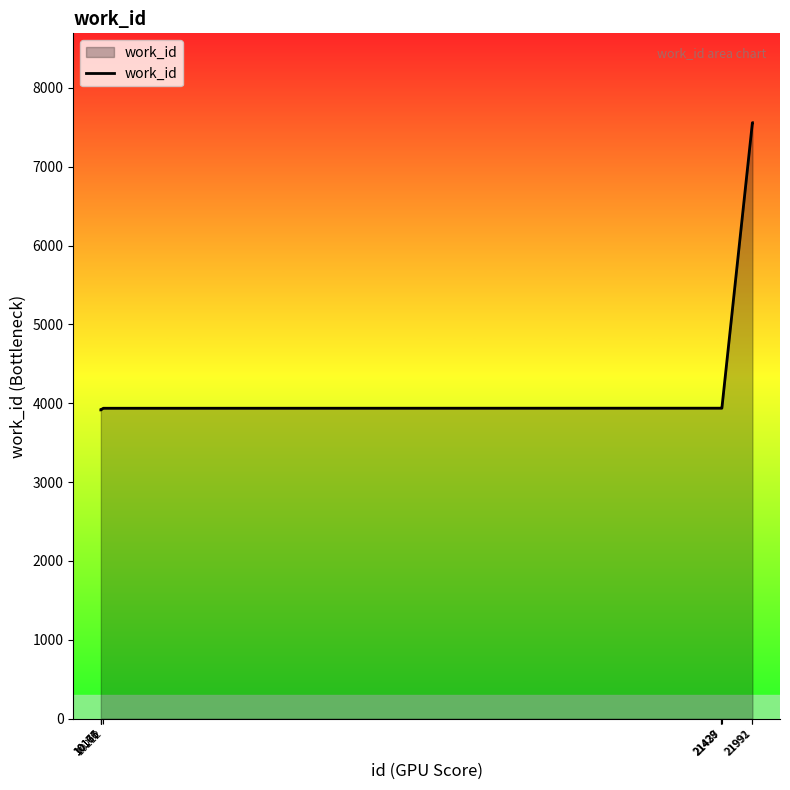

How many values are below 3938?

5